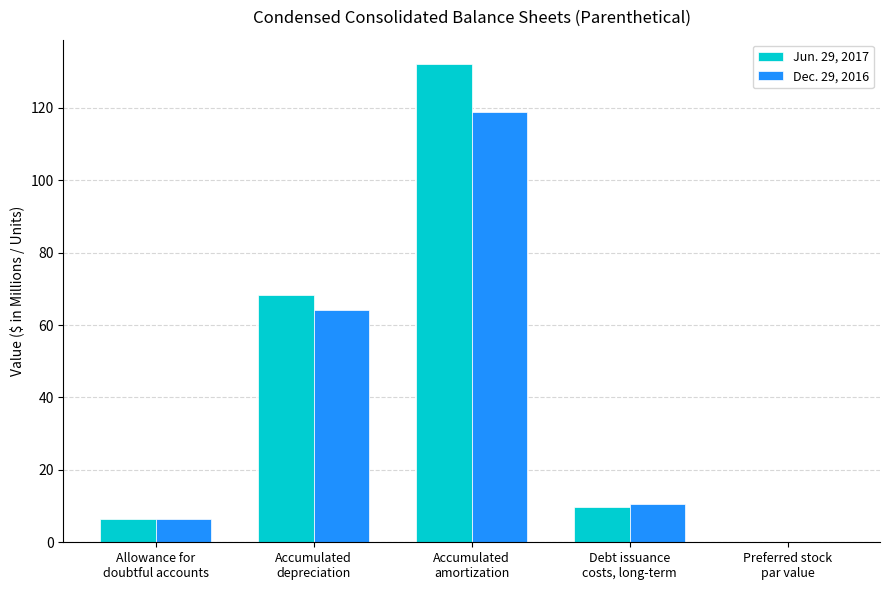

What is the highest value of the Jun. 29, 2017 series?

132.2